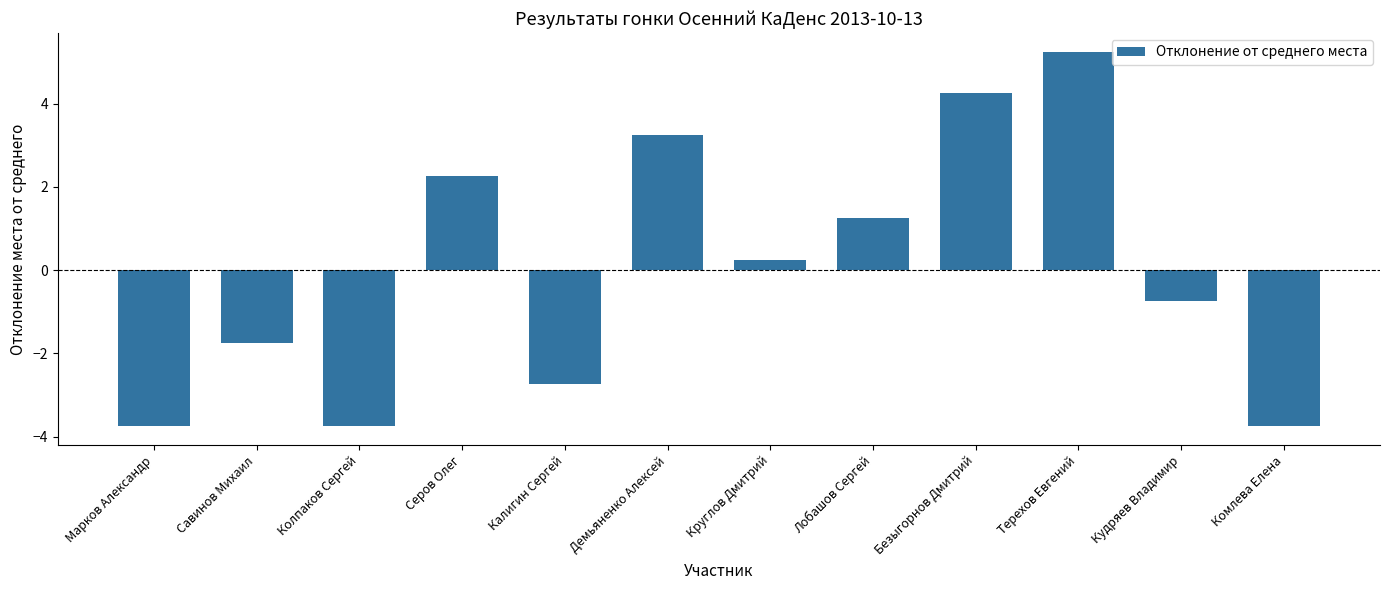

Which label corresponds to the largest value in the chart?

Терехов Евгений